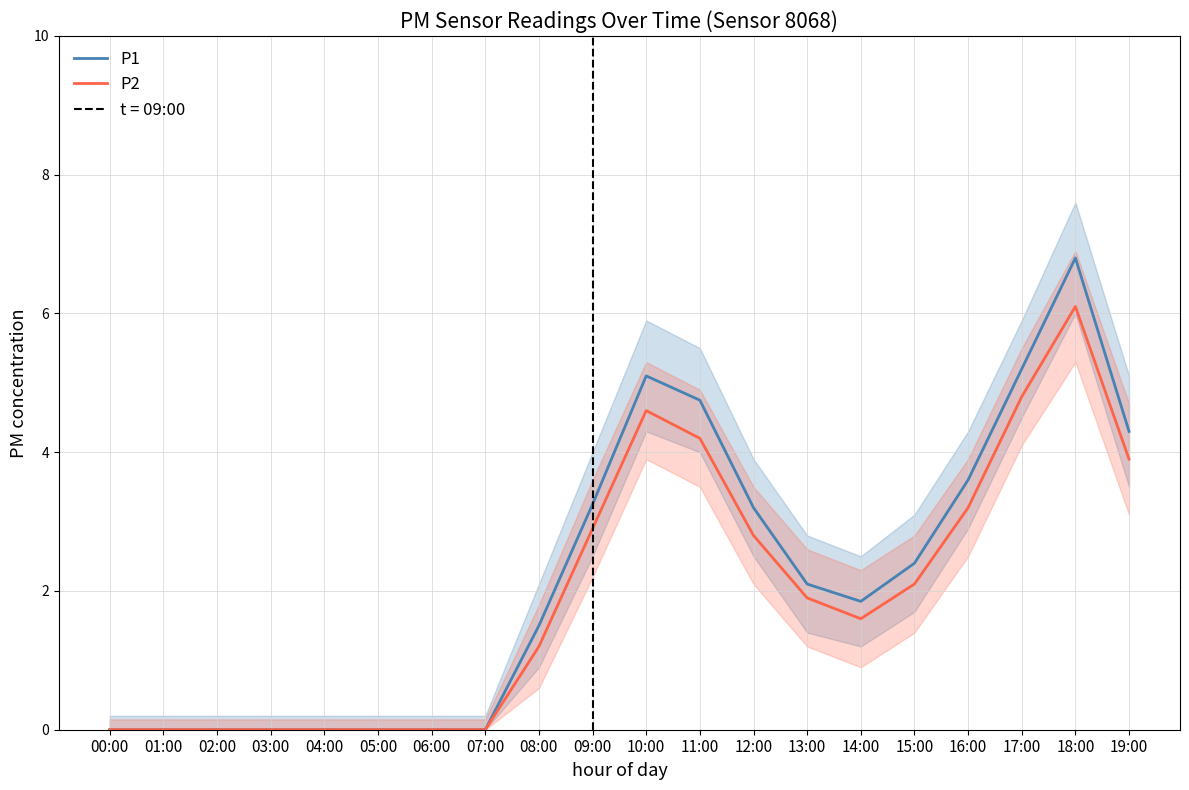

Between 06:00 and 13:00, which is larger?

13:00